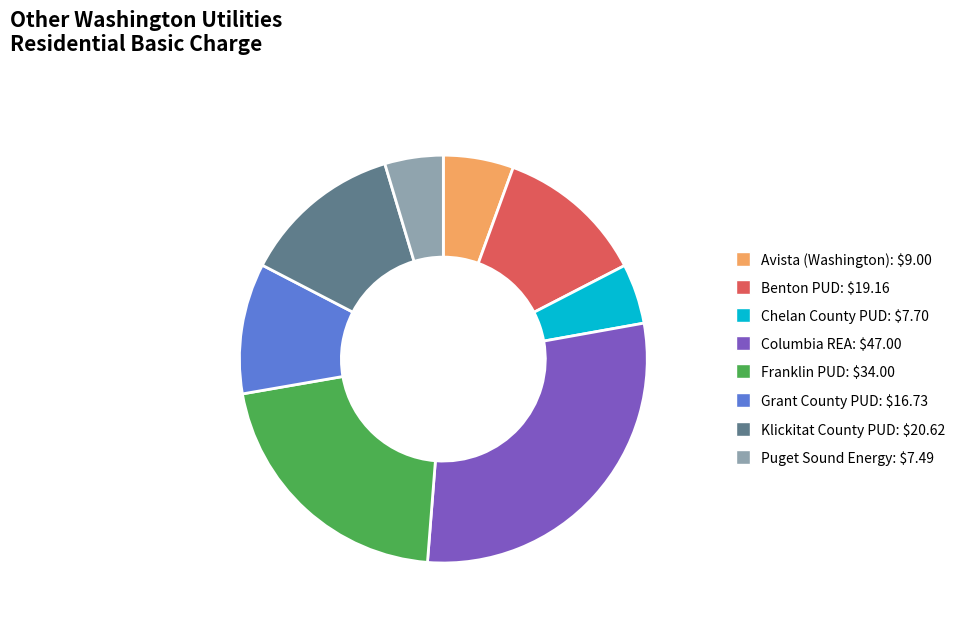

Is Klickitat County PUD the majority of the pie?

No